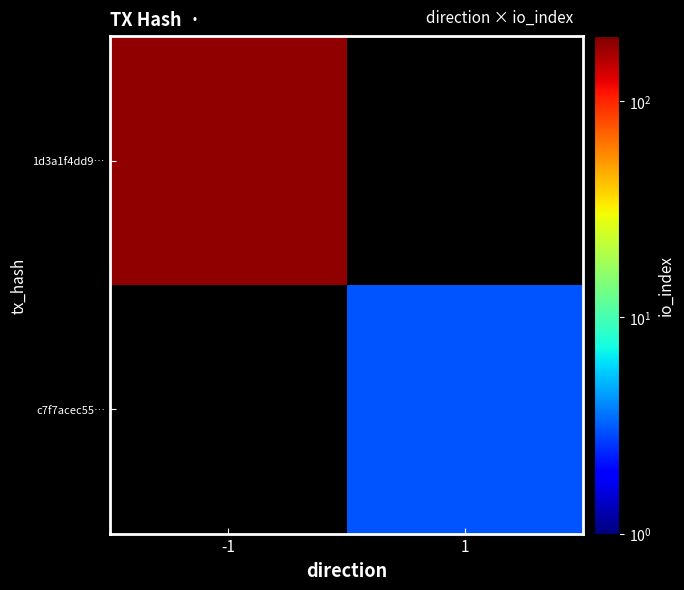

Which series has the largest range (max minus min)?

1d3a1f4dd9…